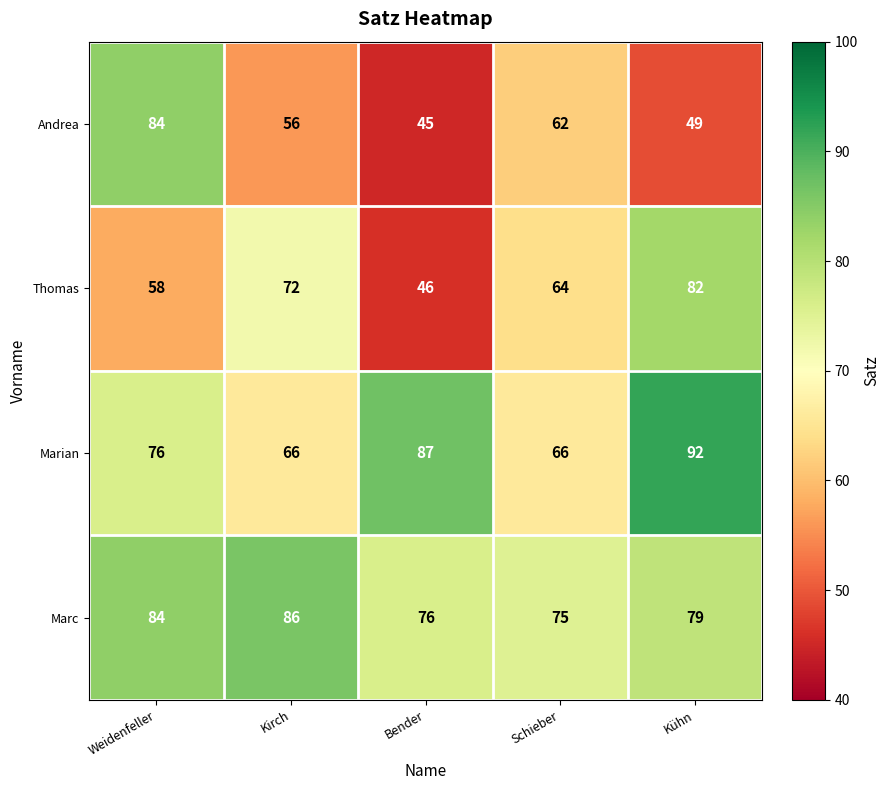

Reading right to left, list all the values displayed in this chart.

Andrea: 49	62	45	56	84
Thomas: 82	64	46	72	58
Marian: 92	66	87	66	76
Marc: 79	75	76	86	84